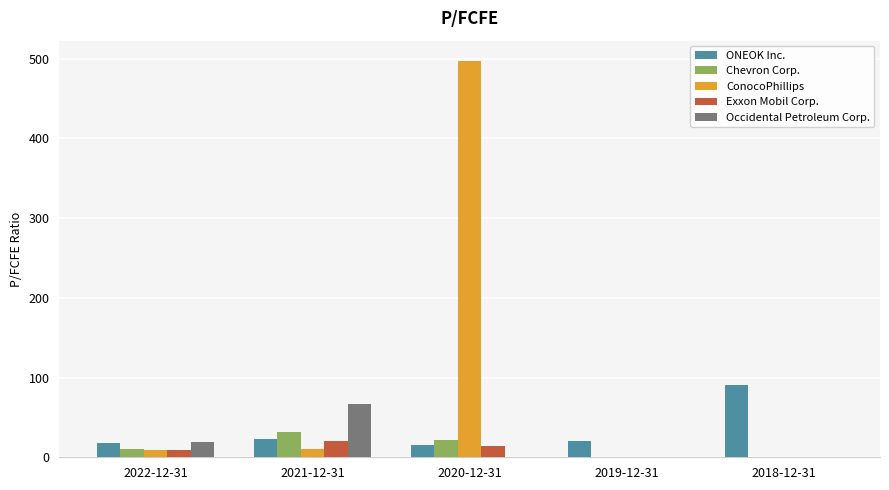

Between 2021-12-31 and 2020-12-31, which series saw the biggest shift?

ConocoPhillips